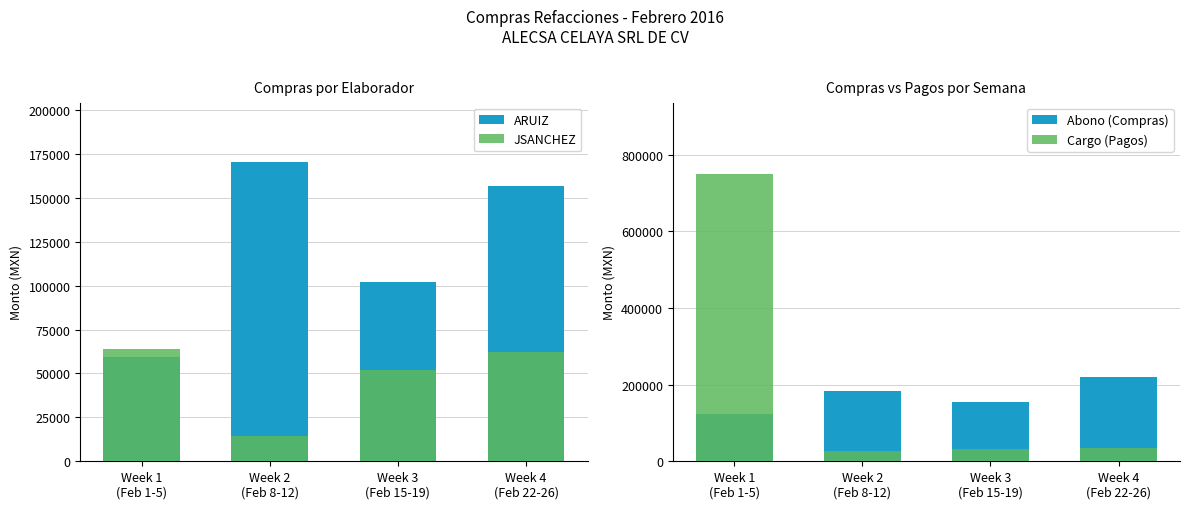

What is the difference between the maximum and minimum values in the JSANCHEZ series?

49928.8